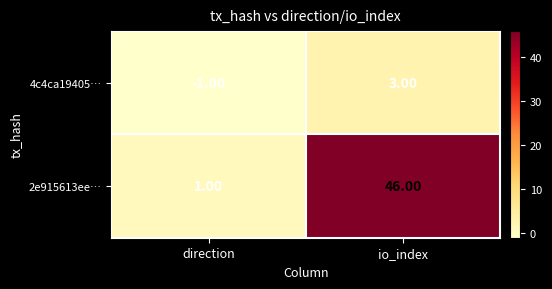

What is the sum of all 2e915613ee… values?

47